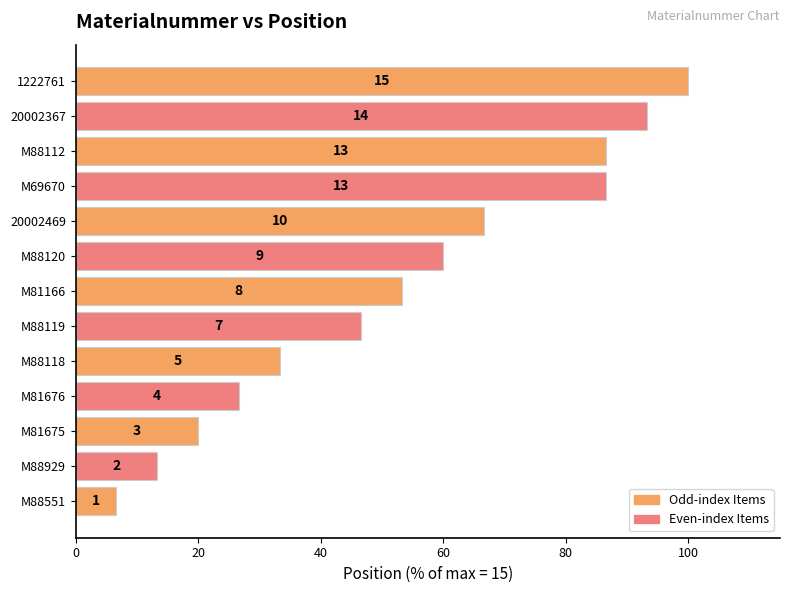

Are the bars grouped side by side (vs. stacked)?

No